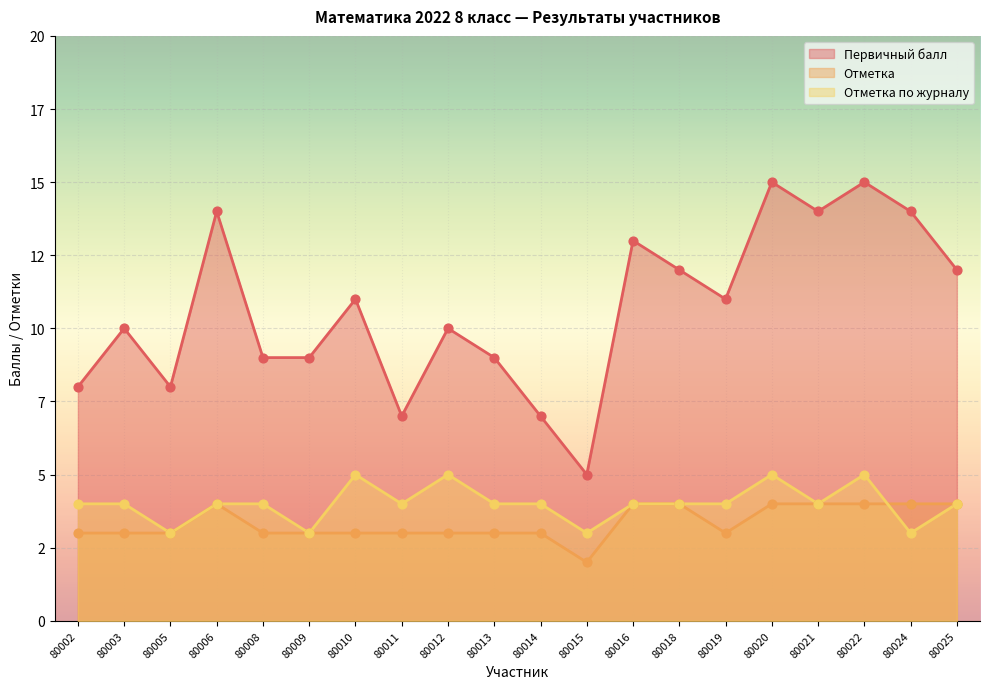

Is the value of Первичный балл at 80014 greater than the value of Отметка at 80006?

Yes